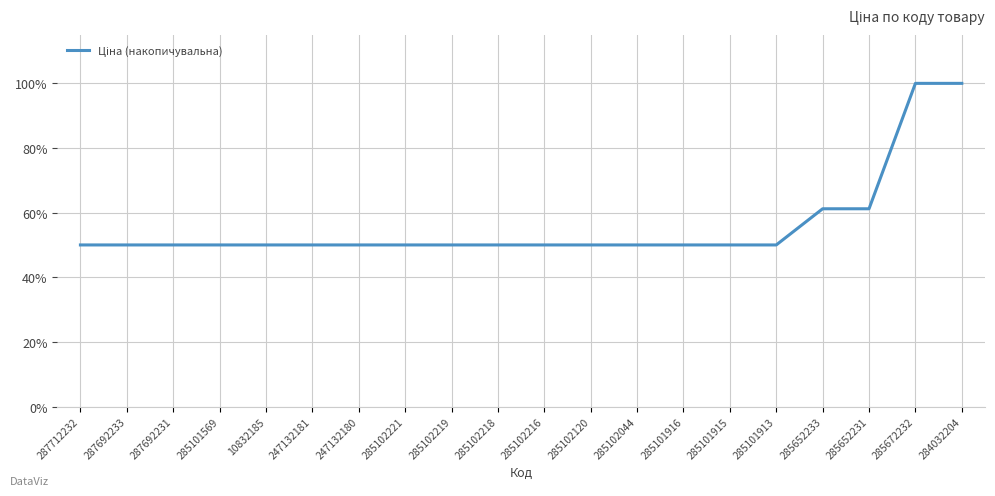

Which has a higher value, 287692233 or 285652231?

285652231